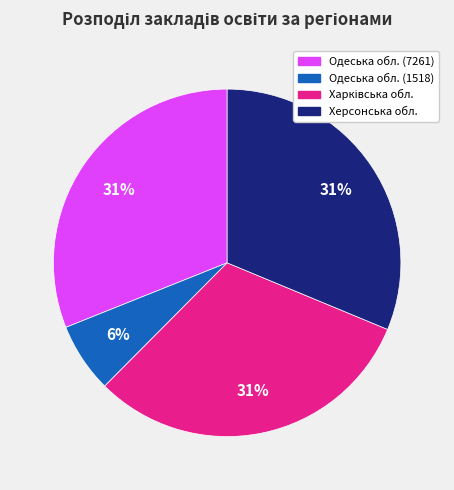

Is it true that Херсонська обл. is 17% of the pie?

False